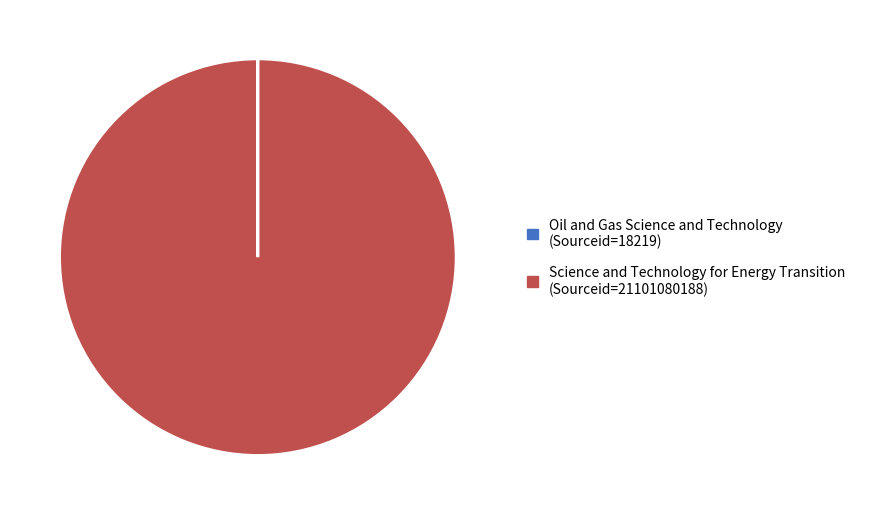

Is it true that Science and Technology for Energy Transition is 100% of the pie?

True